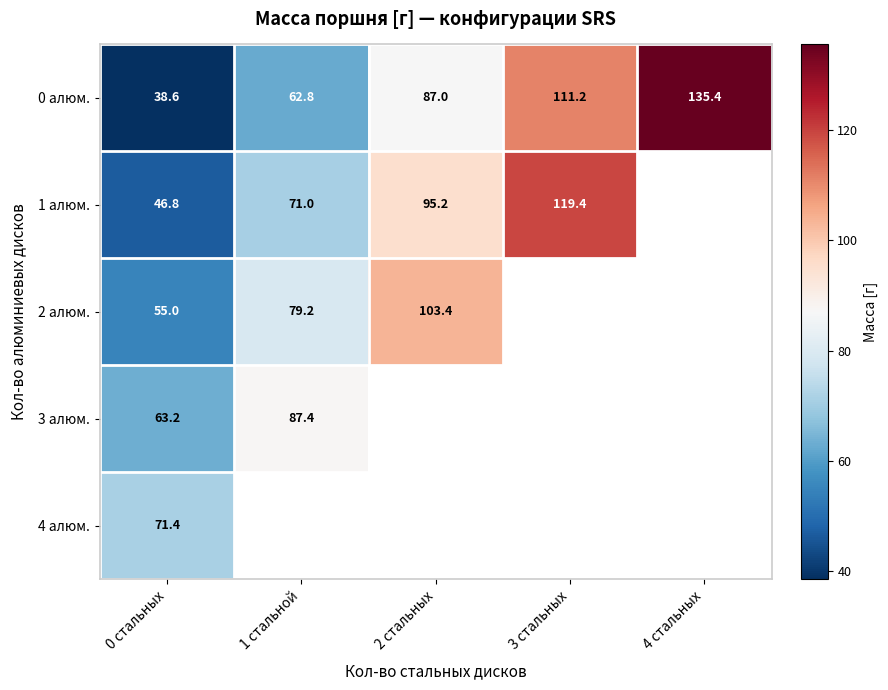

At how many categories does at least one series exceed 128?

1